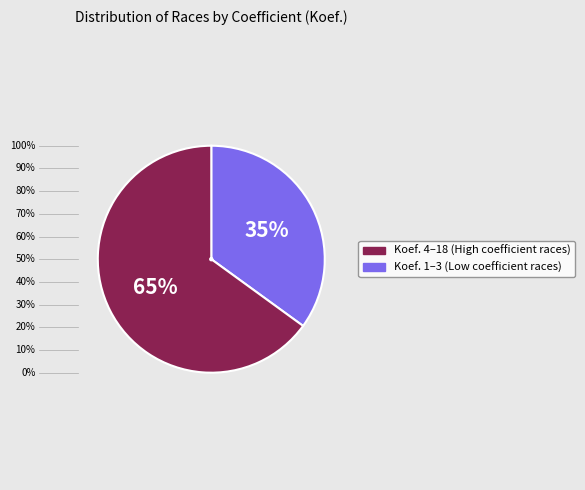

To the nearest percent, what is the average slice percentage?

50%